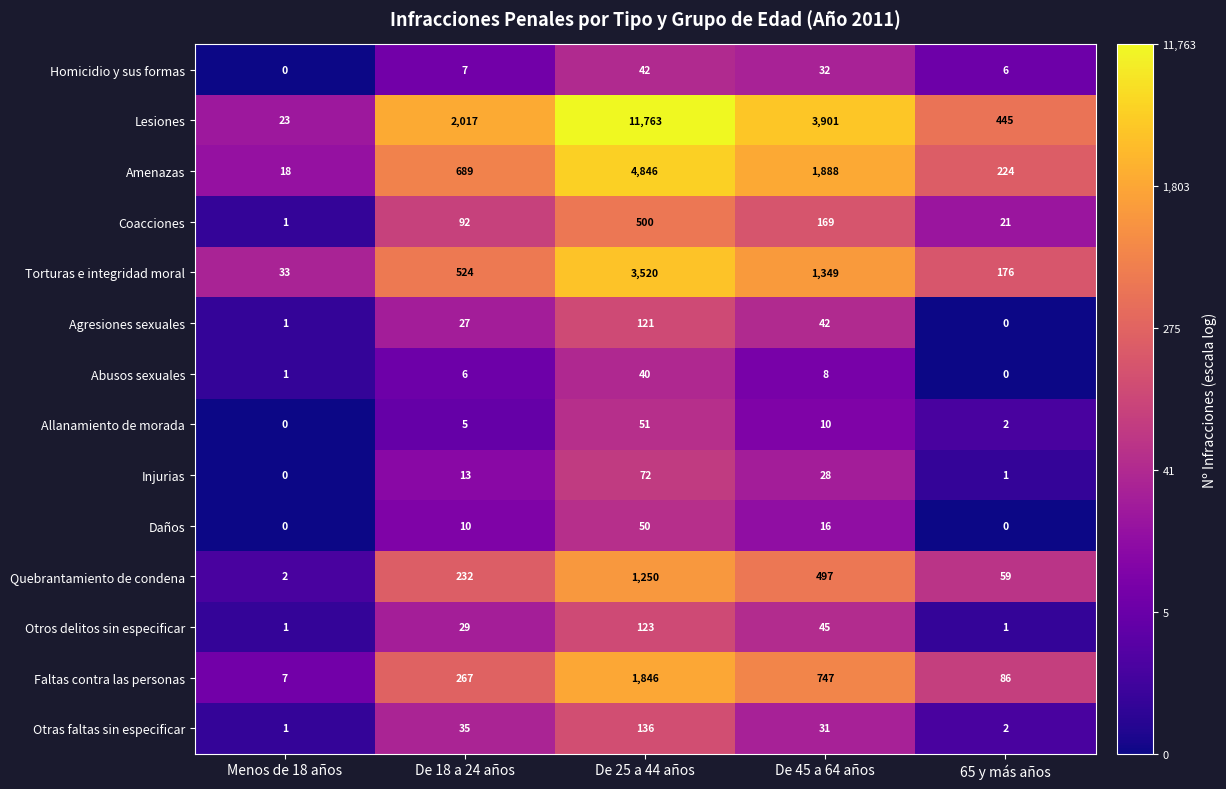

At how many categories does at least one series exceed 8?

5